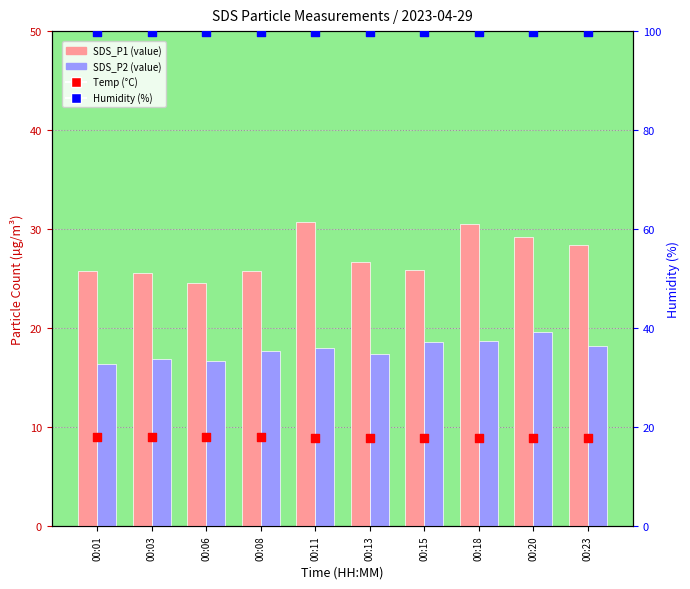

Is the value of SDS_P1 at 00:23 greater than the value of SDS_P2 at 00:18?

Yes